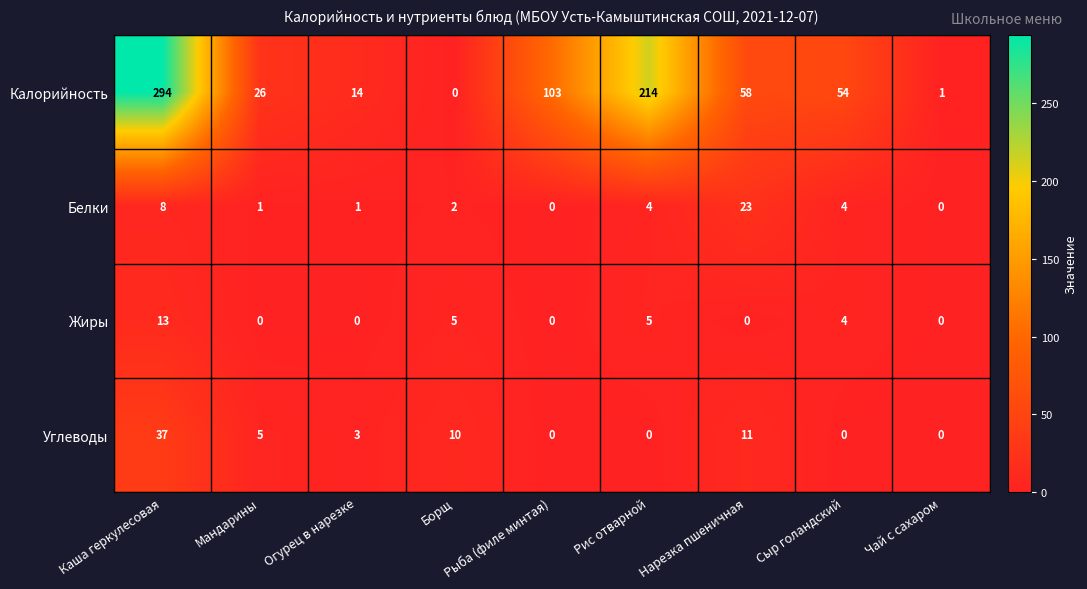

What is the difference between the maximum and second lowest values in the Калорийность series?

293